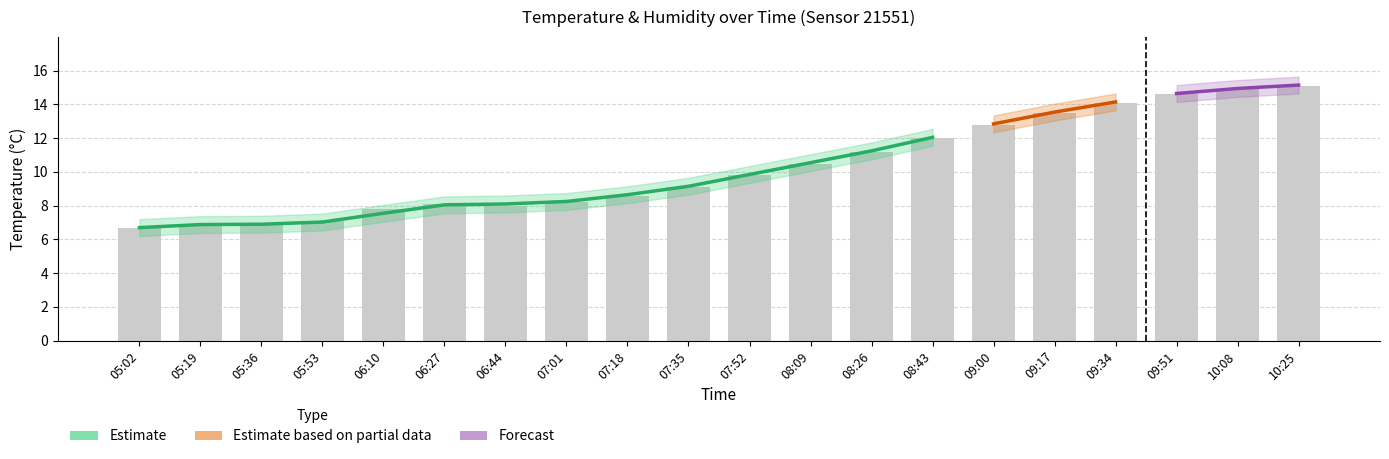

Reading right to left, what are all the values shown in this chart?

15.1	14.9	14.6	14.1	13.5	12.8	12.0	11.2	10.5	9.8	9.1	8.6	8.2	8.0	8.1	7.8	7.1	6.9	6.9	6.7